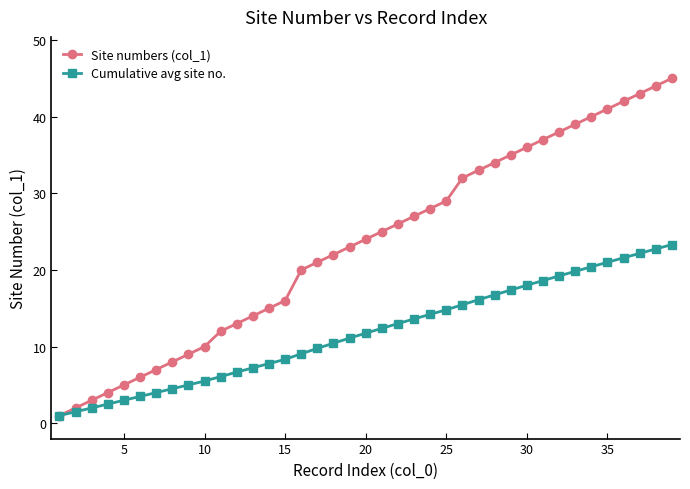

What is the difference between the maximum and minimum values in the Site numbers (col_1) series?

44.0